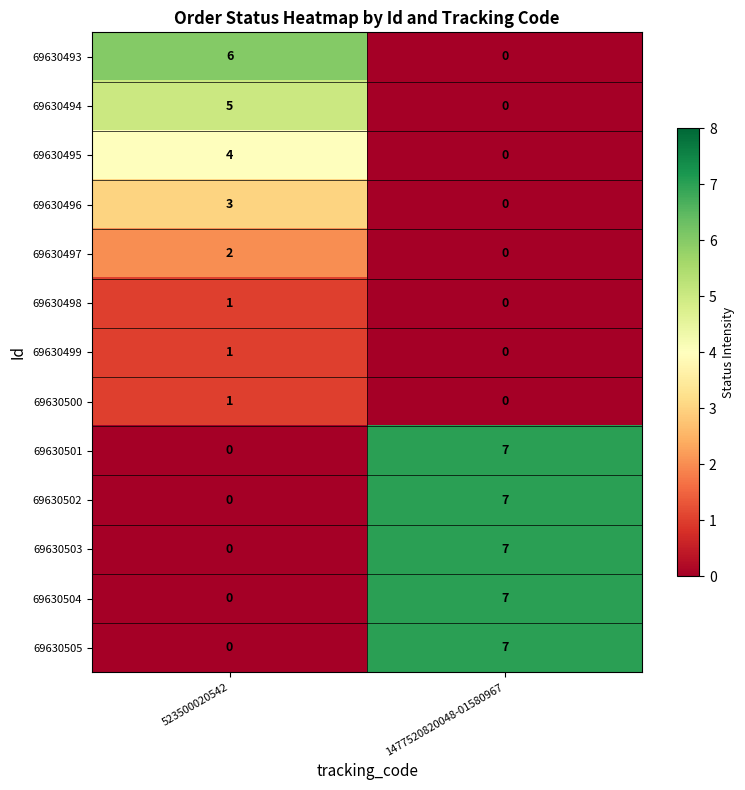

Reading left to right, list all the values displayed in this chart.

69630493: 6	0
69630494: 5	0
69630495: 4	0
69630496: 3	0
69630497: 2	0
69630498: 1	0
69630499: 1	0
69630500: 1	0
69630501: 0	7
69630502: 0	7
69630503: 0	7
69630504: 0	7
69630505: 0	7